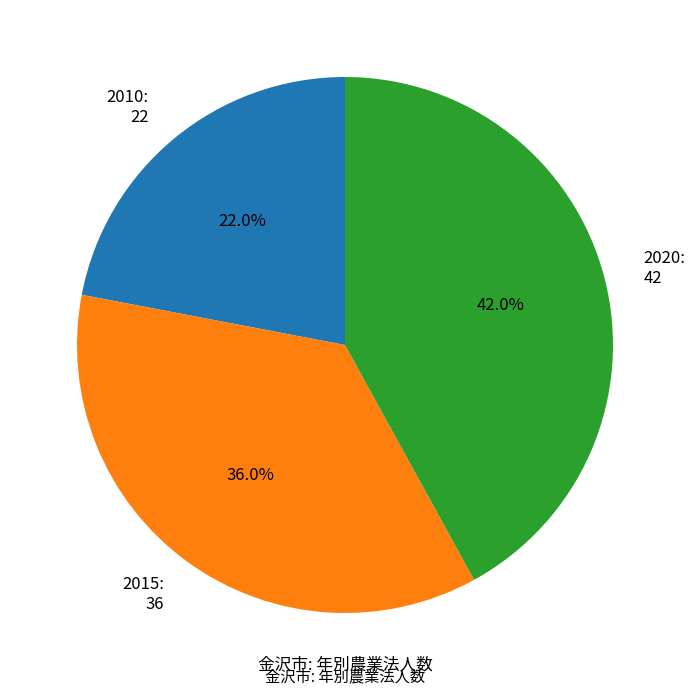

Rank the categories by value from lowest to highest.

2010, 2015, 2020